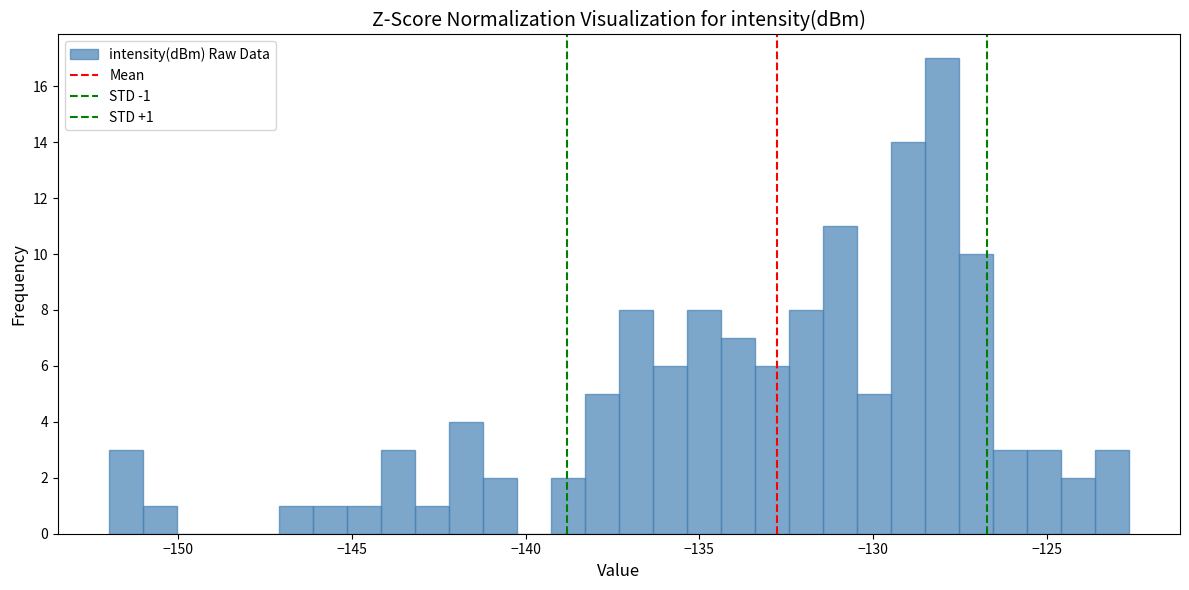

Around what value on the x-axis is the tallest bar? Give the approximate position of its centre, as read against the axis.

-128.0